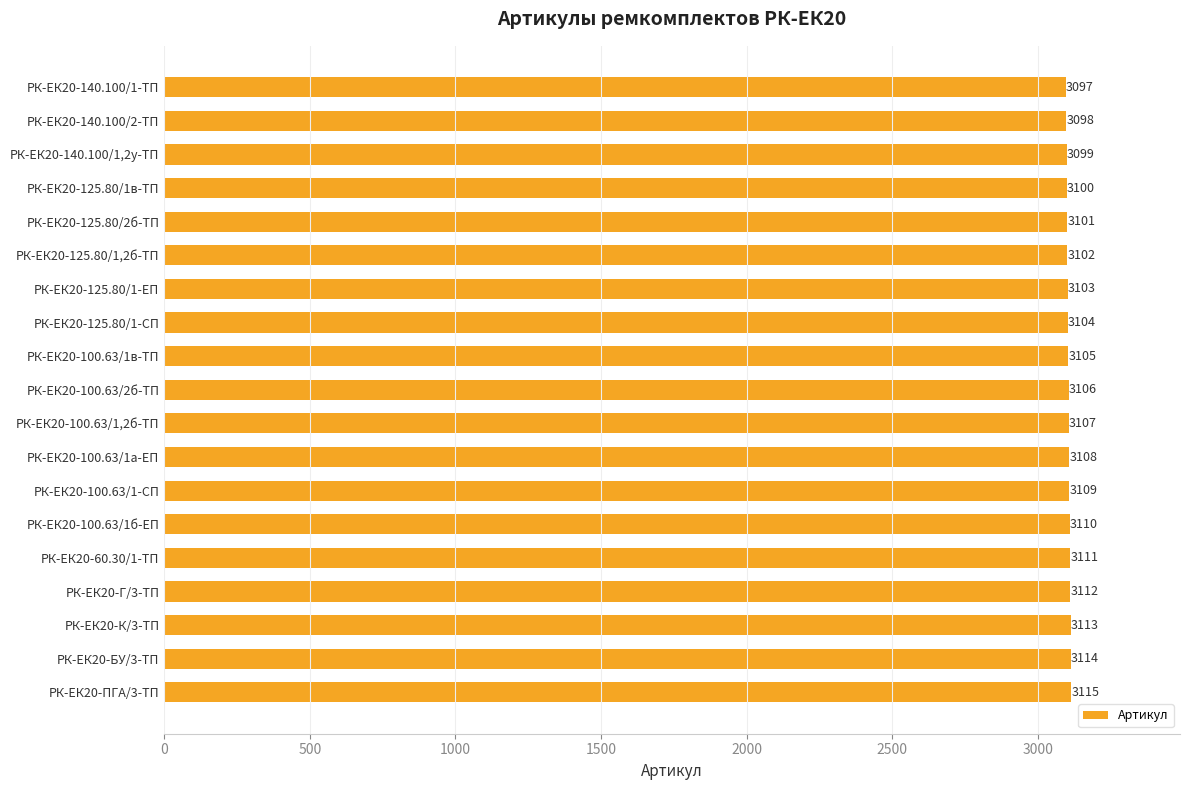

What is the maximum value shown in the chart?

3115